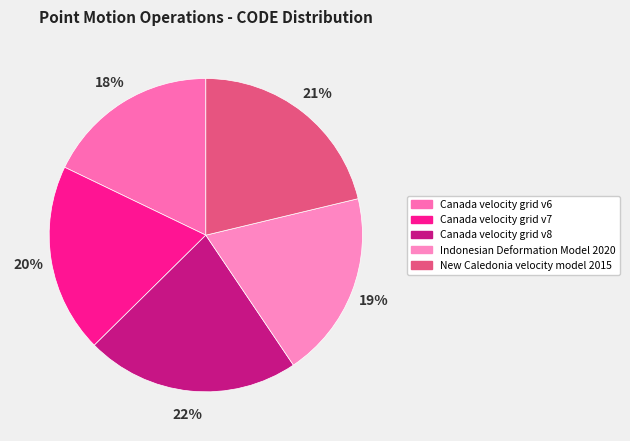

Is it true that Canada velocity grid v8 is 22% of the pie?

True